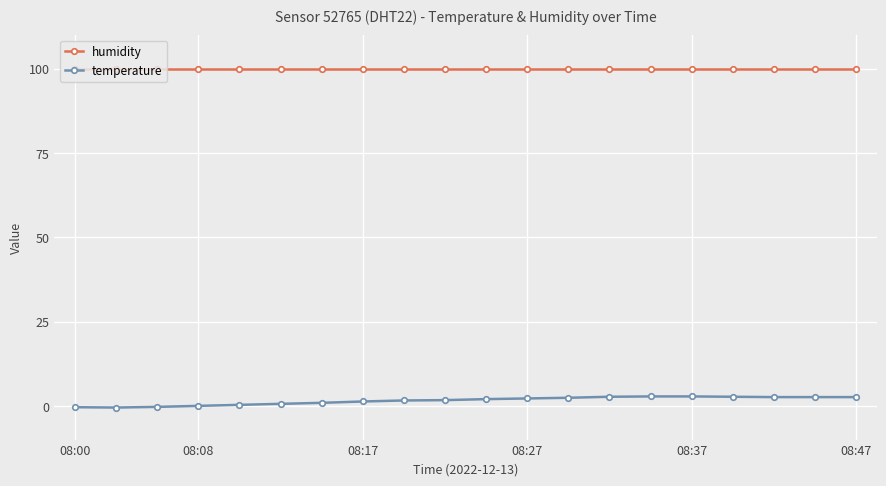

True or false: humidity and temperature cross at least once.

False